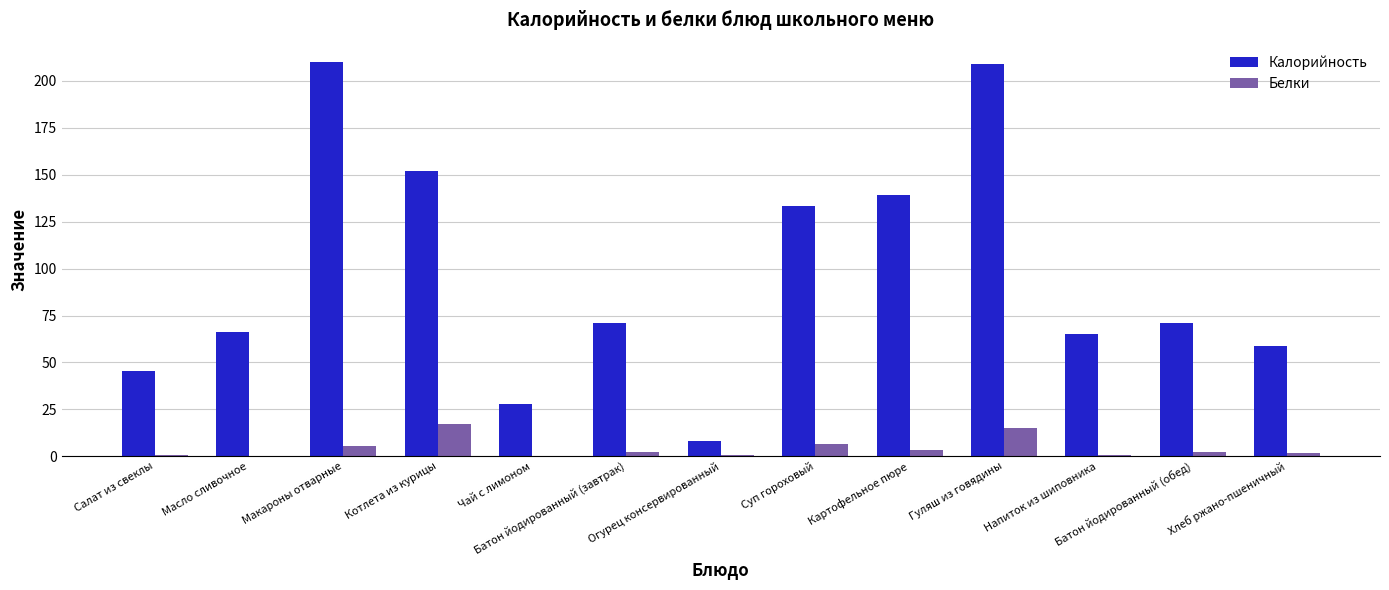

Which series changed the most between Макароны отварные and Напиток из шиповника?

Калорийность